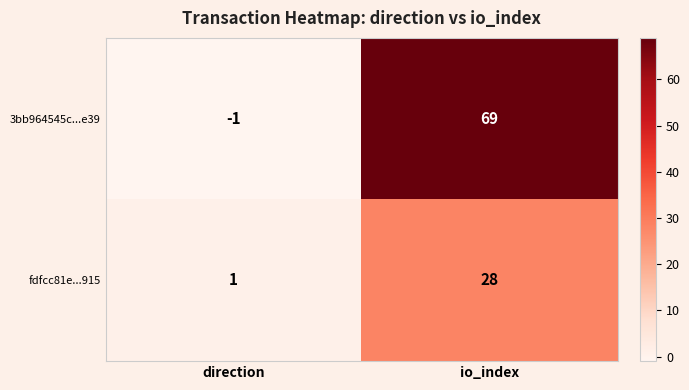

List the series in order of their peak value, highest first.

3bb964545c...e39, fdfcc81e...915